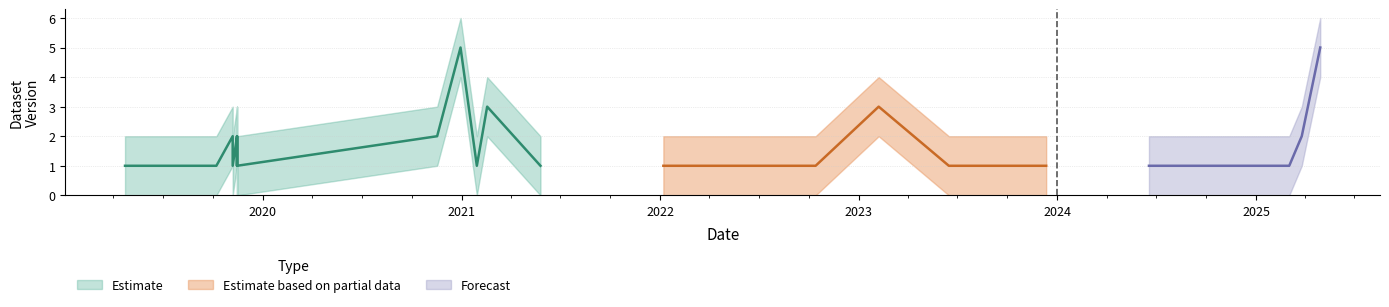

The value of Version Lower at 2019-11-15 is 1. True or false?

False